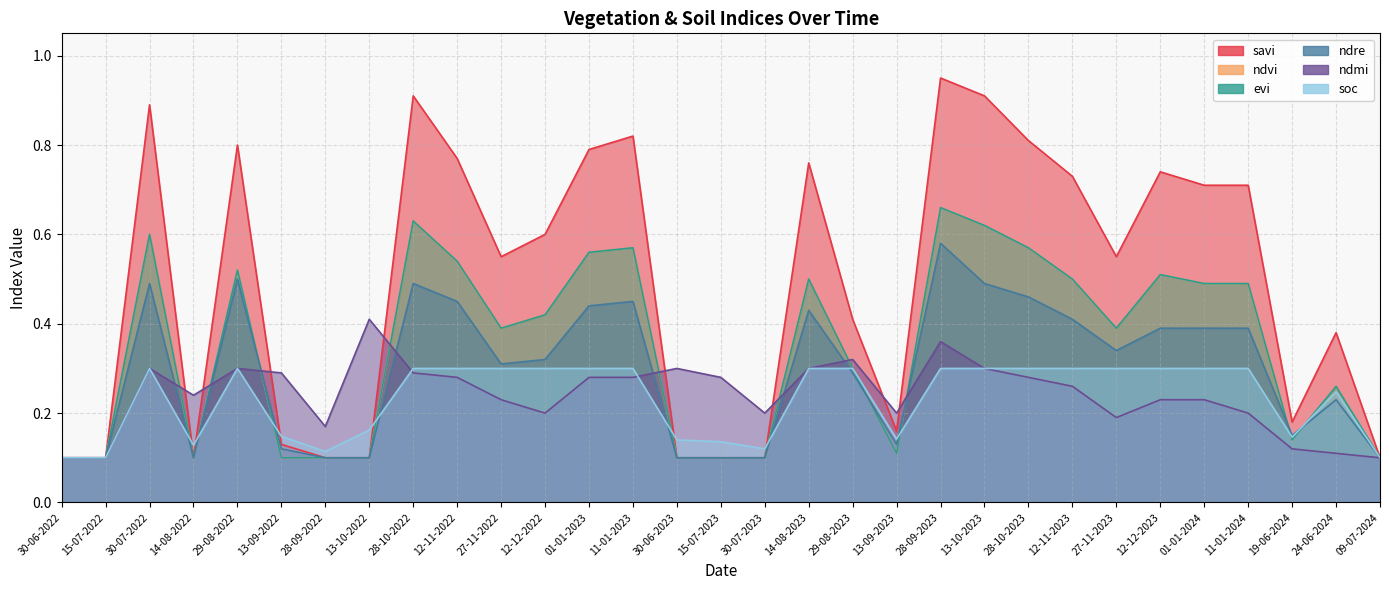

Which label corresponds to the largest value in the chart?

28-09-2023